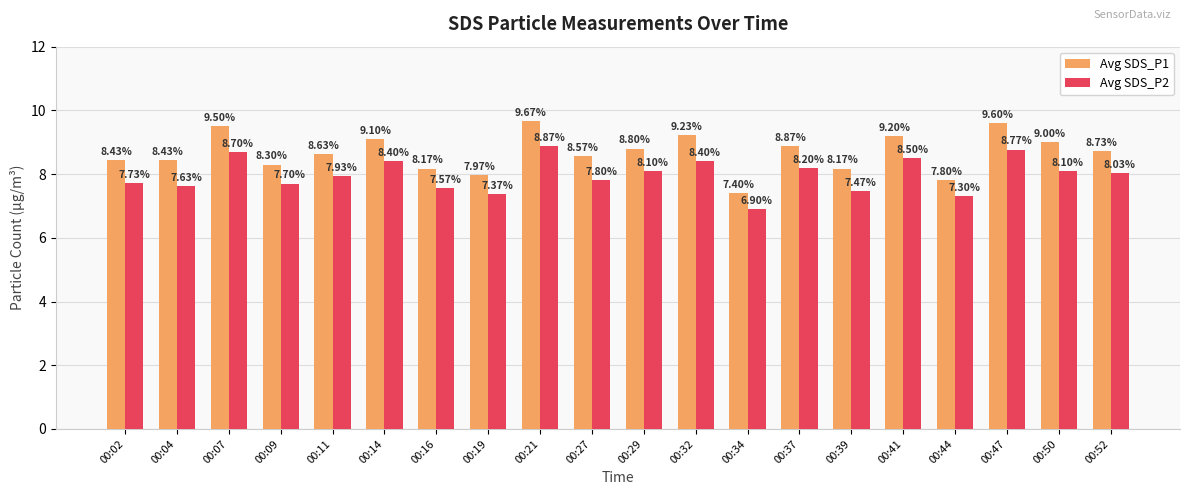

Which category has the lowest value in the Avg SDS_P1 series?

00:34